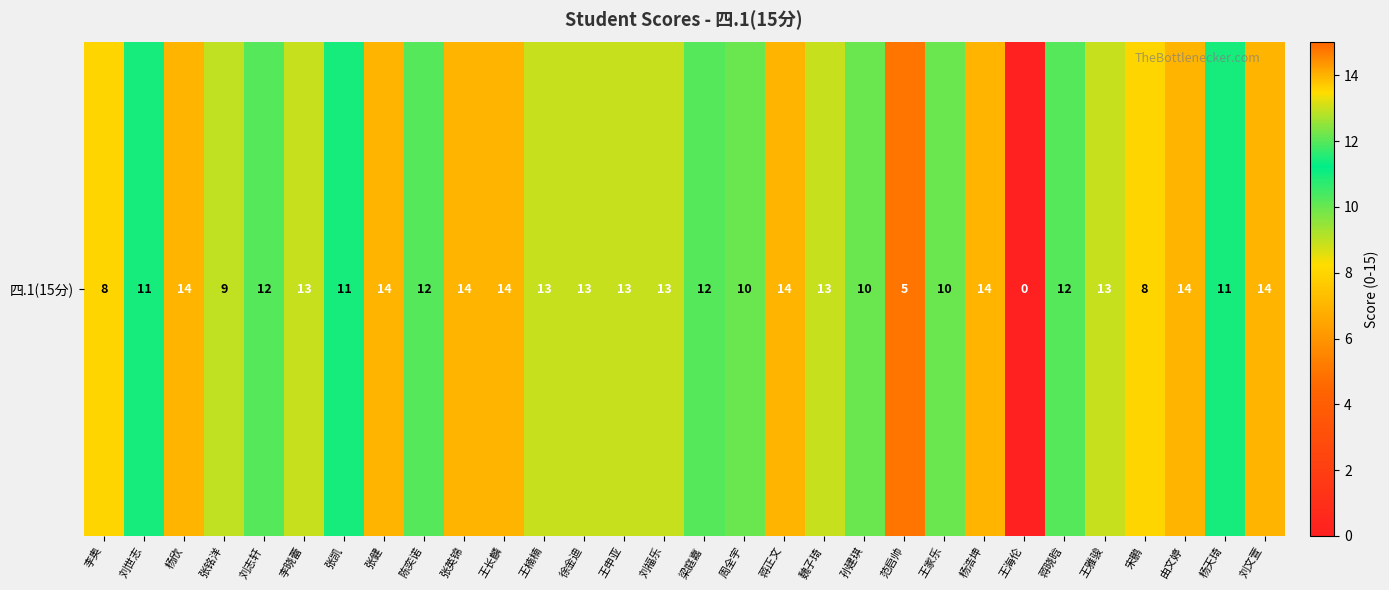

Reading right to left, list all the values displayed in this chart.

刘文萱=14	杨天琦=11	由文婷=14	宋鹏=8	王雅骏=13	蒋晓晗=12	王海伦=0	杨浩坤=14	王家乐=10	范启帅=5	孙建琪=10	魏子琦=13	蒋正文=14	周全宇=10	梁庭嘉=12	刘福乐=13	王申亚=13	徐金迪=13	王楠楠=13	王长麟=14	张英锦=14	陈奕诺=12	张健=14	张凯=11	李晓蕾=13	刘志轩=12	张铭洋=9	杨欣=14	刘世志=11	李奥=8